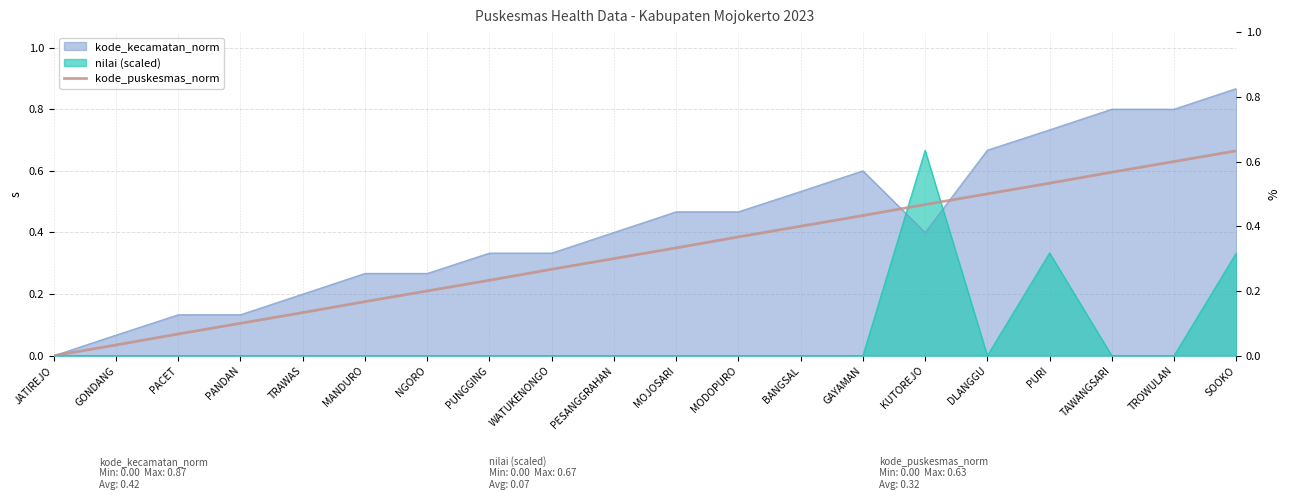

The value at PANDAN is 0.1. True or false?

False